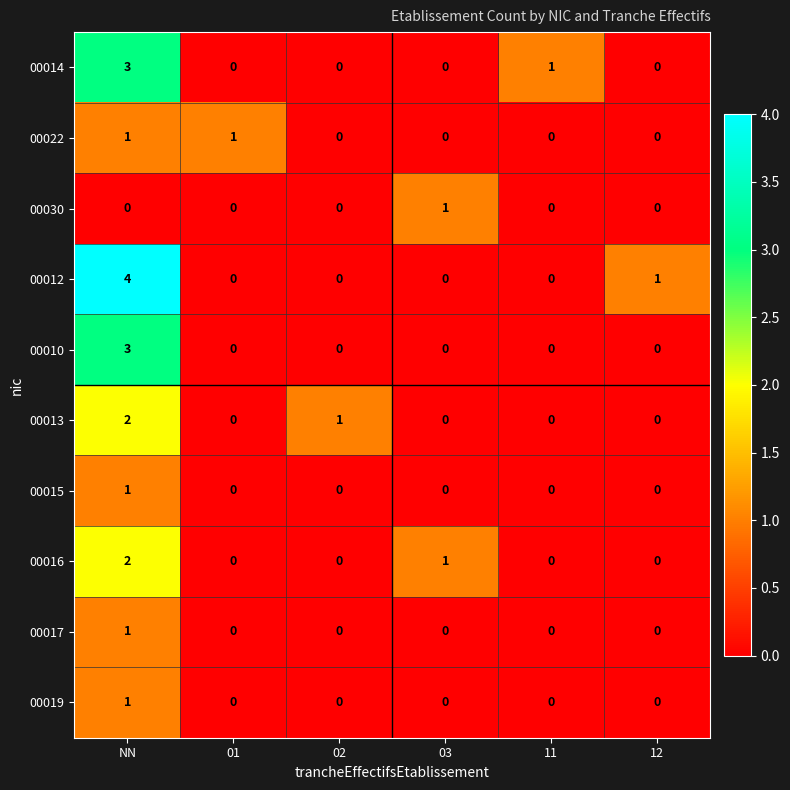

The value of 00017 at 01 is 0. True or false?

True